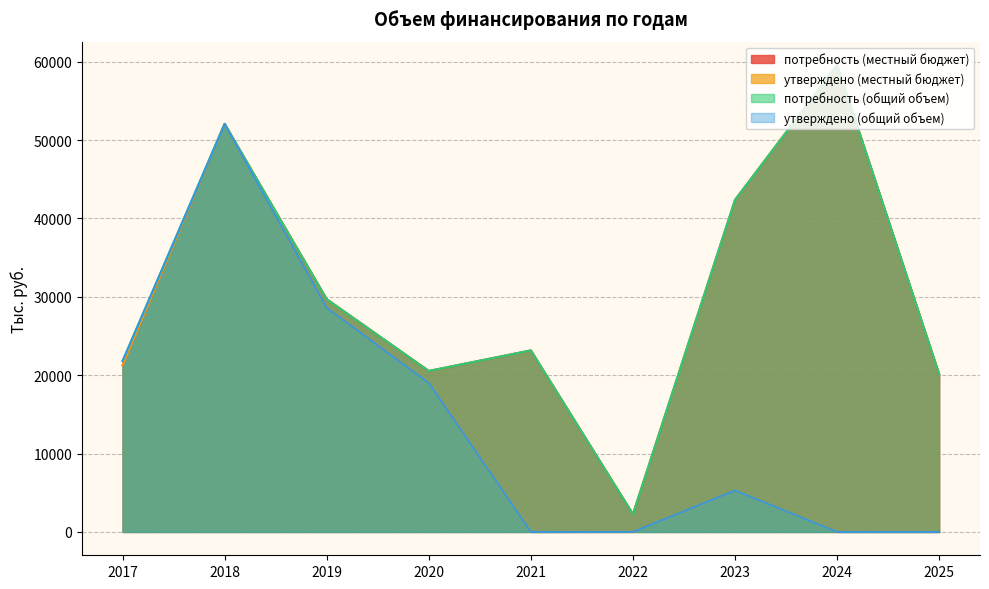

Between 2018 and 2023, which is larger?

2018